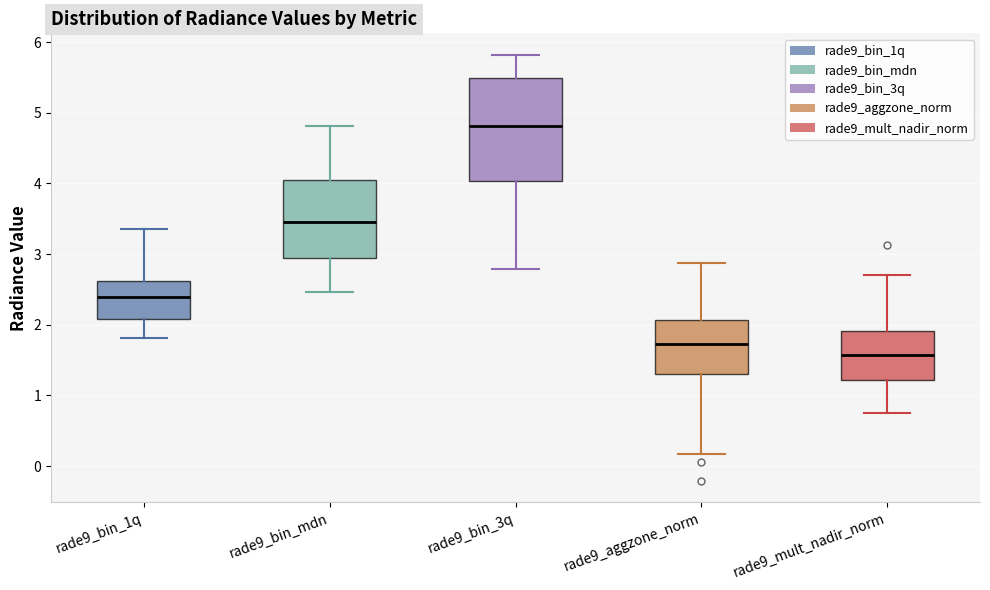

Reading left to right, transcribe this box plot: for each box, give where its median line is, the range the box spans, and where its two whiskers end, as read against the y-axis. The values are not printed on the chart, so give them approximately, as read against the axis.

rade9_bin_1q: median 2.4, box 2.1 to 2.6, whiskers 1.8 to 3.4
rade9_bin_mdn: median 3.5, box 2.9 to 4.0, whiskers 2.5 to 4.8
rade9_bin_3q: median 4.8, box 4.0 to 5.5, whiskers 2.8 to 5.8
rade9_aggzone_norm: median 1.7, box 1.3 to 2.1, whiskers 0.2 to 2.9
rade9_mult_nadir_norm: median 1.6, box 1.2 to 1.9, whiskers 0.7 to 2.7